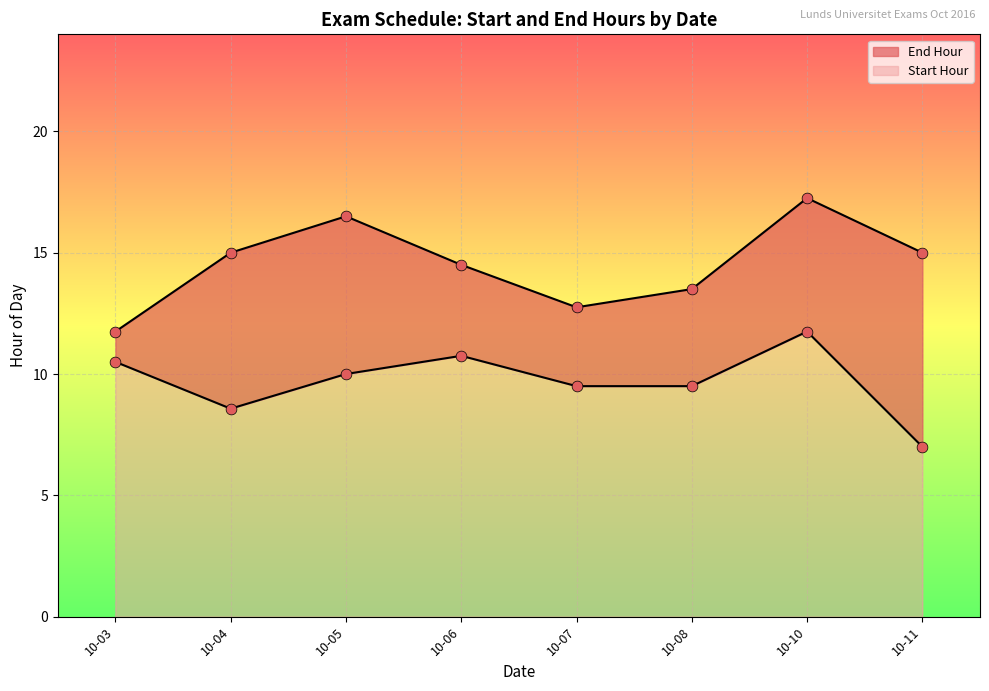

Which series contains the lowest Y value?

Start Hour